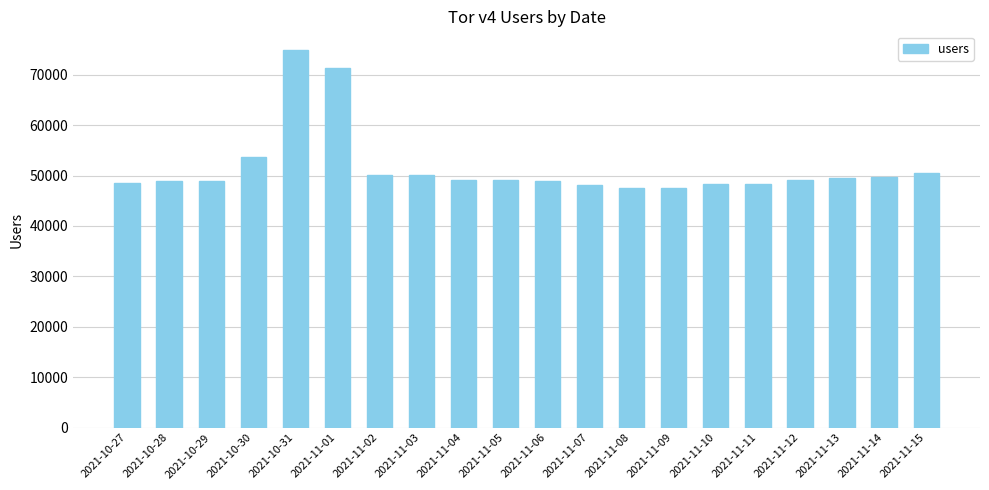

What is the maximum value shown in the chart?

74873